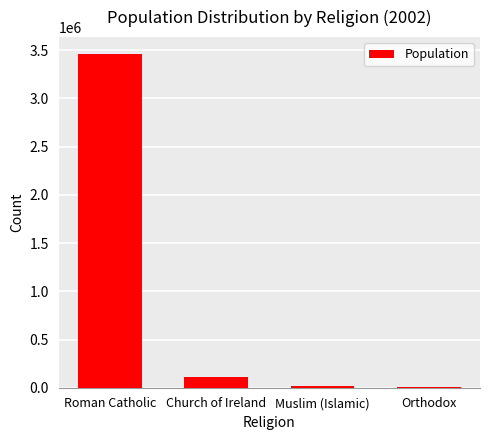

Where is the data nearest to the value 1736521?

Church of Ireland